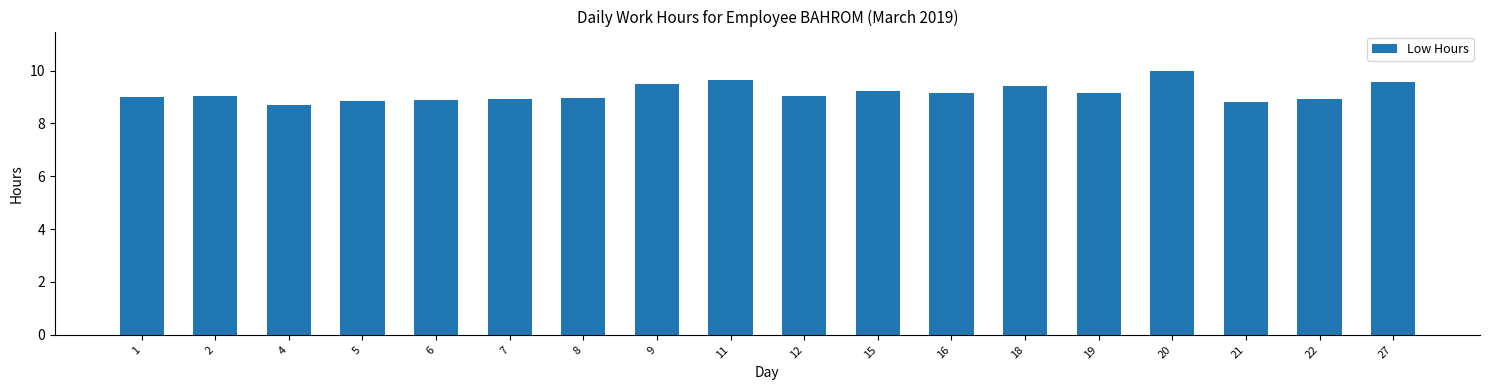

At which category does the chart reach its peak across all series?

20